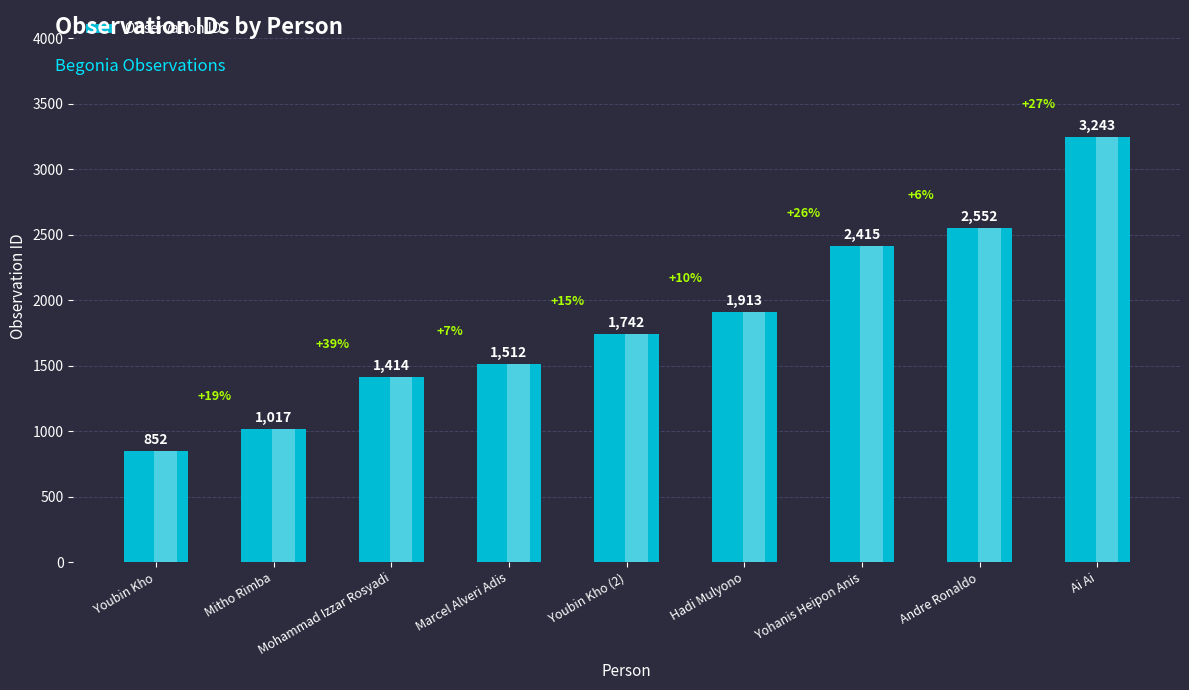

Are the bars horizontal?

No